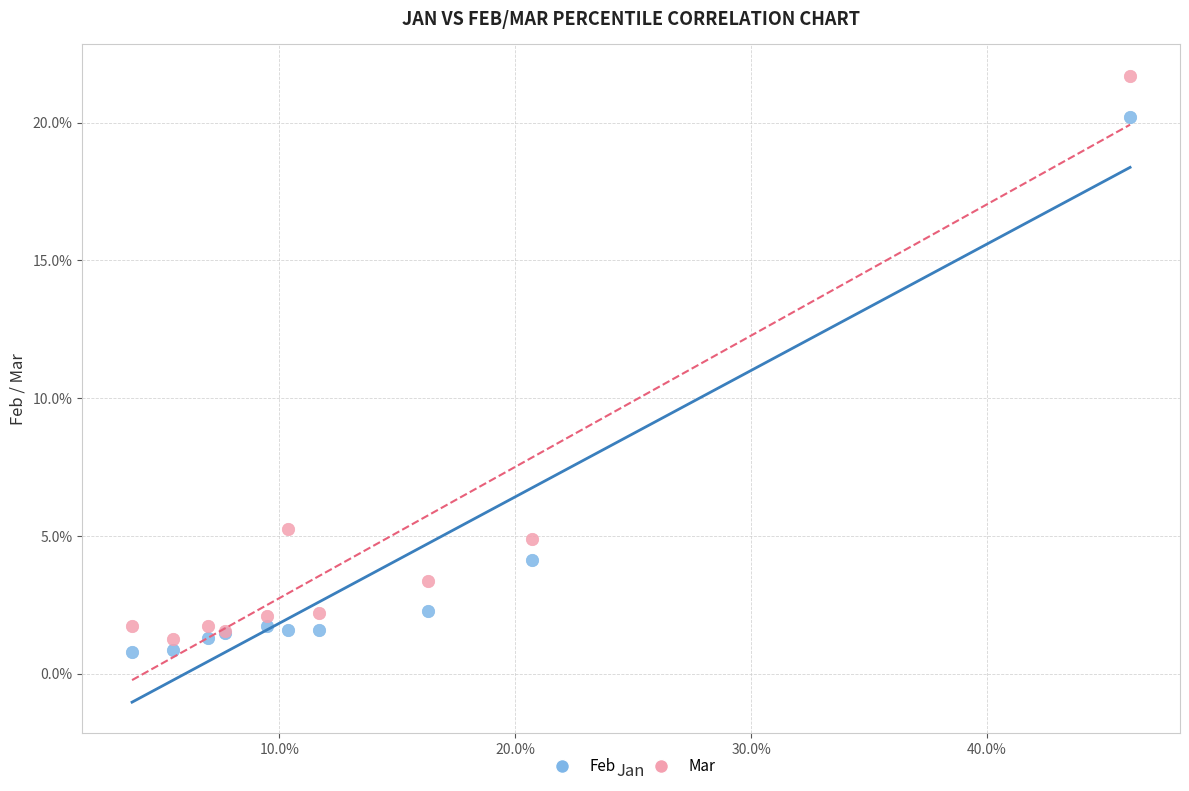

Which series has the largest Y range (max minus min)?

Mar